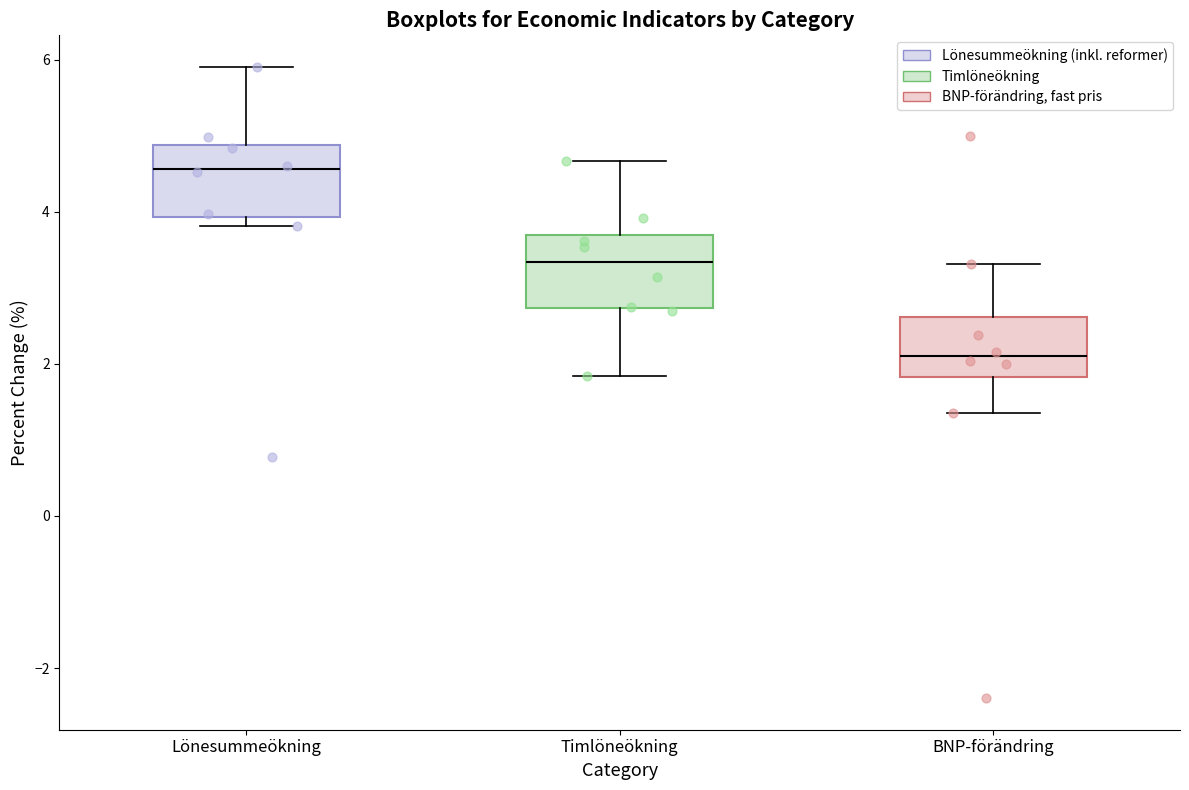

Which box's median line is the lowest?

BNP-förändring